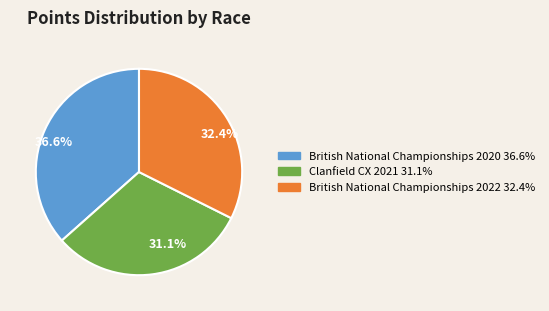

What percentage is NOT represented by British National Championships 2020?

63.4%